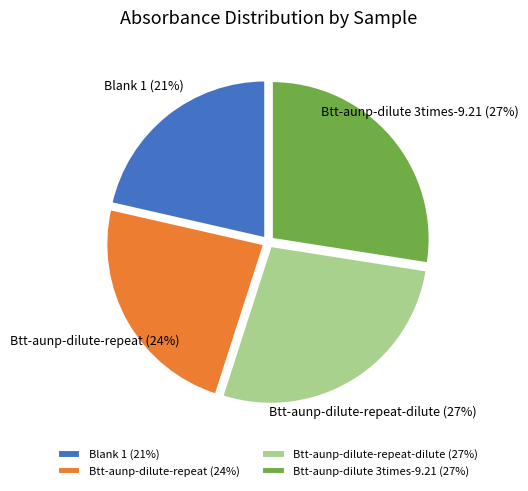

To the nearest percent, what is the average slice percentage?

25%